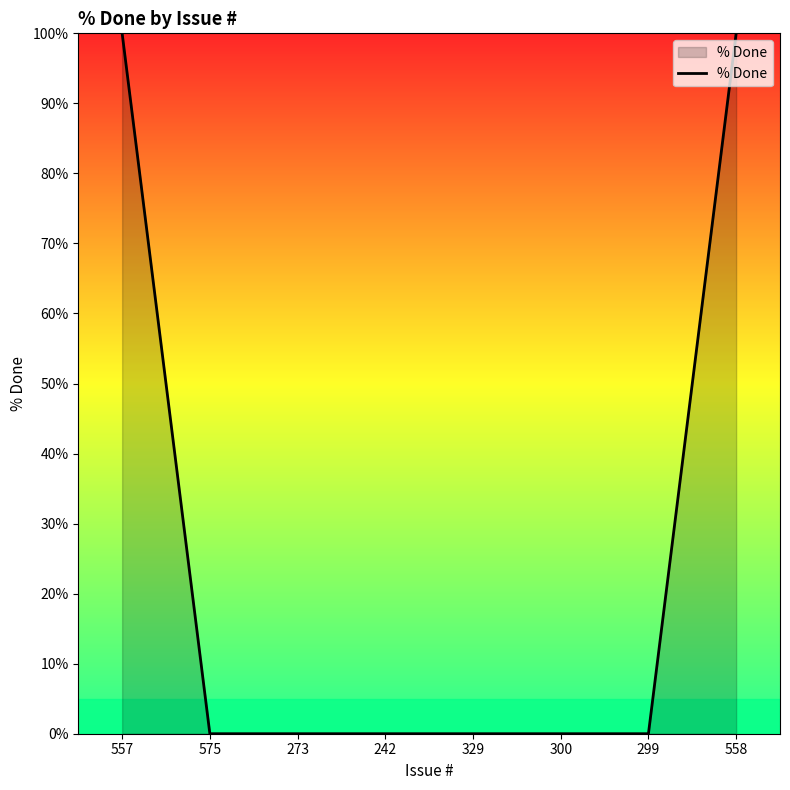

What is the difference between the maximum and minimum values?

100